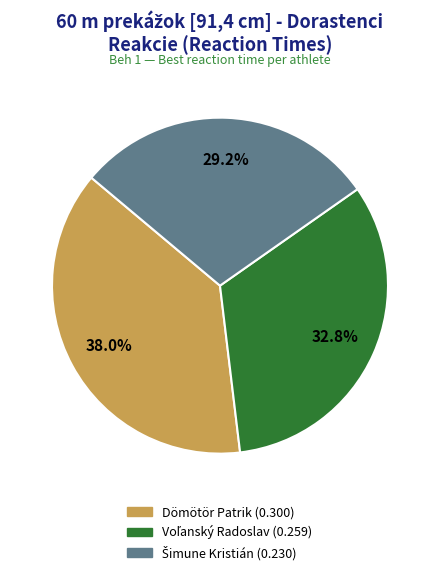

Does any single category account for the majority?

No